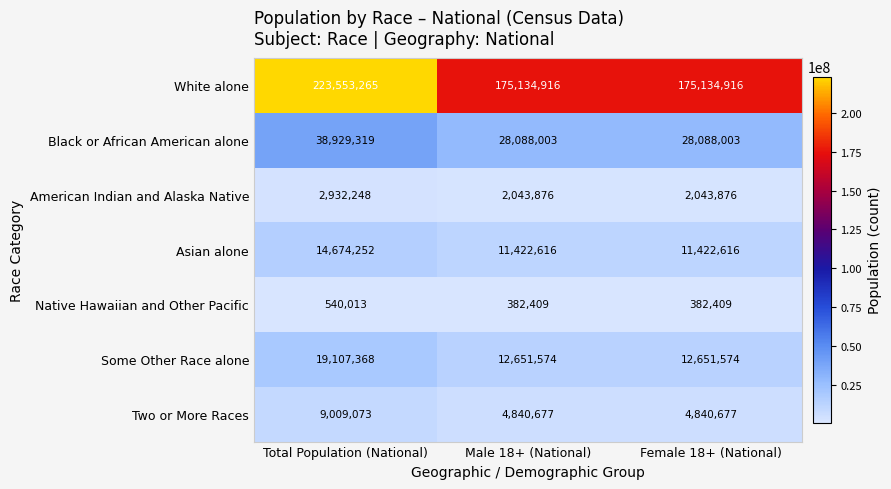

Is it true that Asian alone equals 14674252 at Total Population (National)?

True